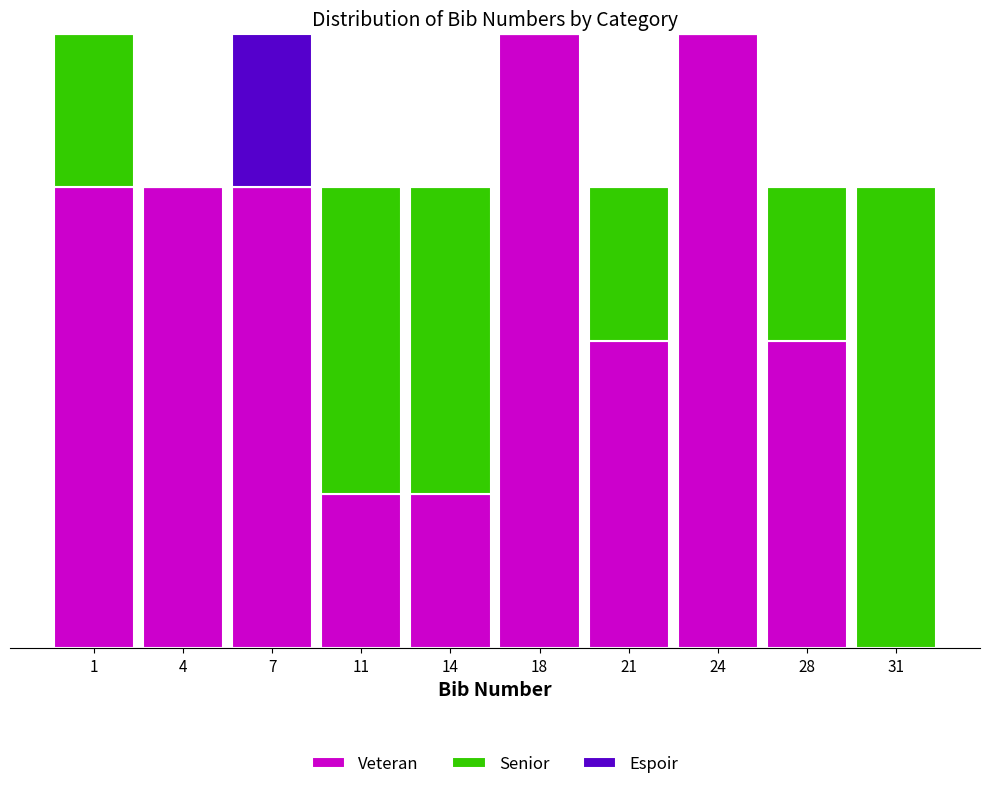

What are all the series names shown in the legend?

Veteran, Senior, Espoir